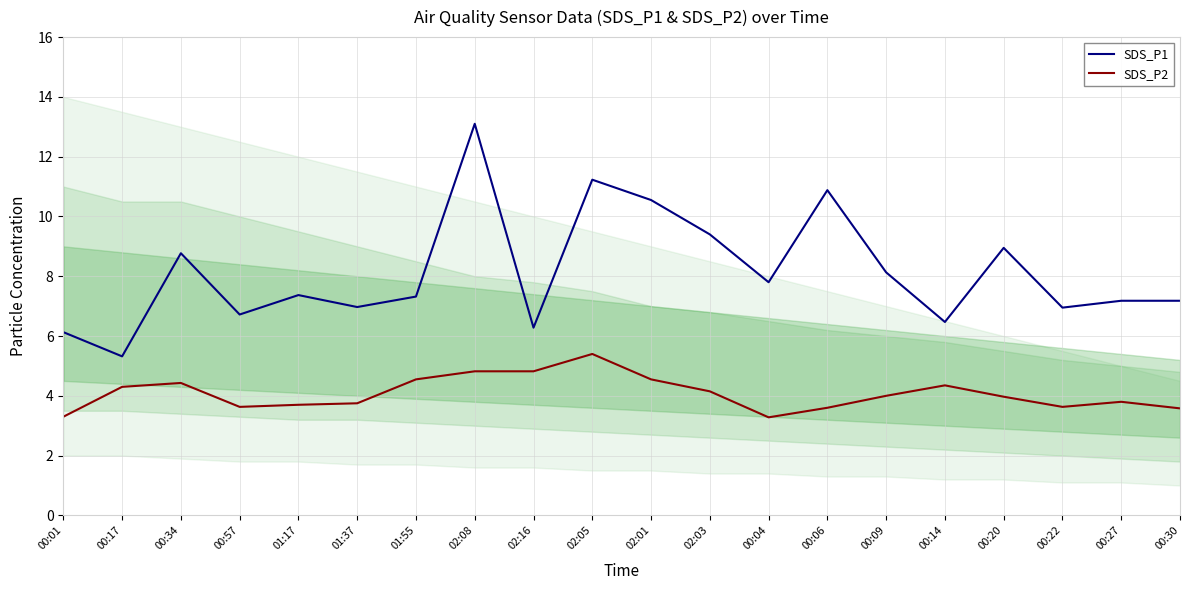

What is the maximum value for SDS_P2?

5.4